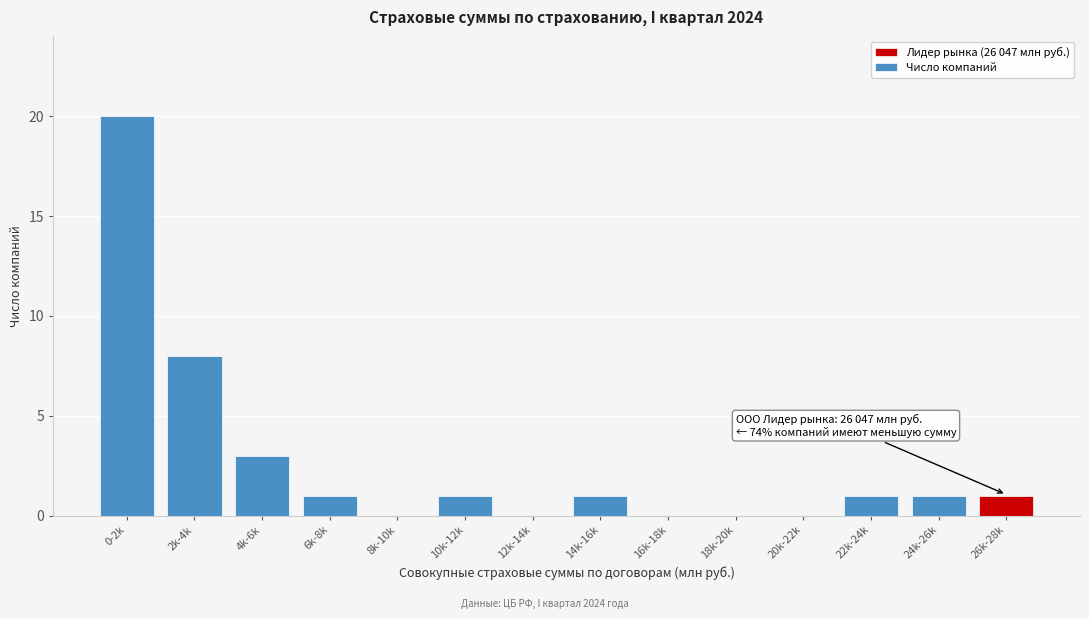

Reading left to right, list all the values displayed in this chart.

0-2k=20	2k-4k=8	4k-6k=3	6k-8k=1	8k-10k=0	10k-12k=1	12k-14k=0	14k-16k=1	16k-18k=0	18k-20k=0	20k-22k=0	22k-24k=1	24k-26k=1	26k-28k=1